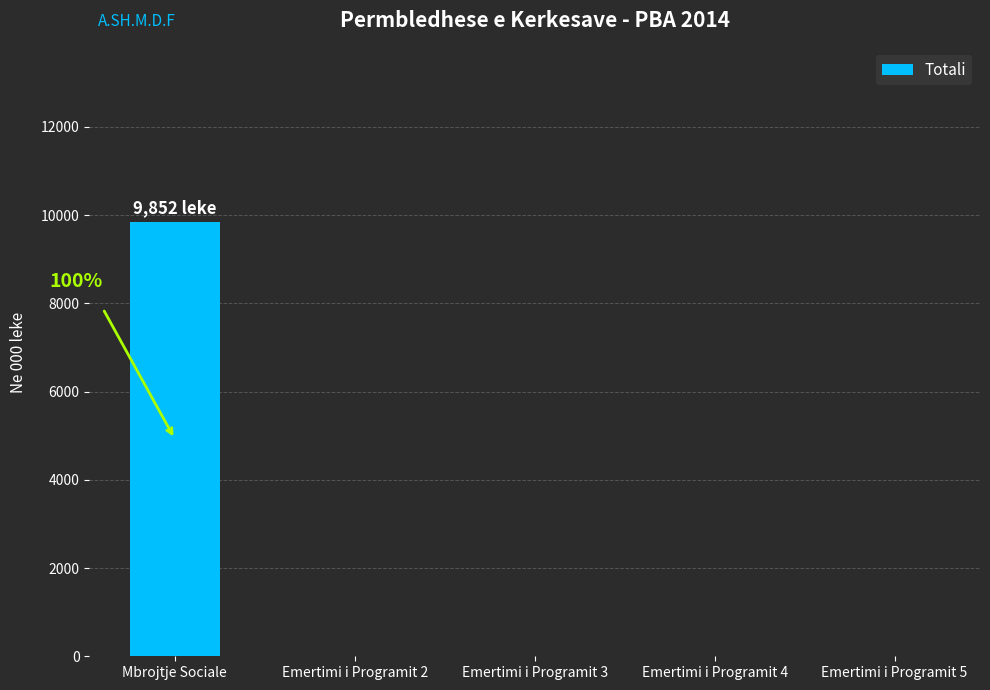

At which category does the chart reach its peak across all series?

Mbrojtje Sociale